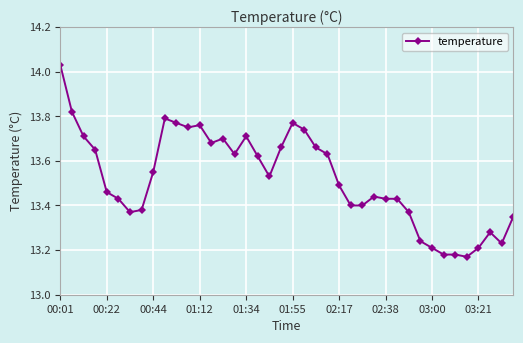

What is the difference between the maximum and minimum values?

0.9